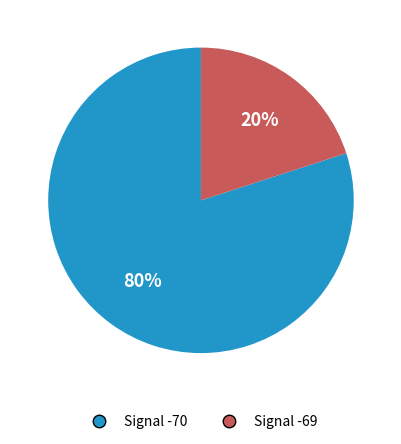

Which category has the smallest portion of the pie?

Signal -69